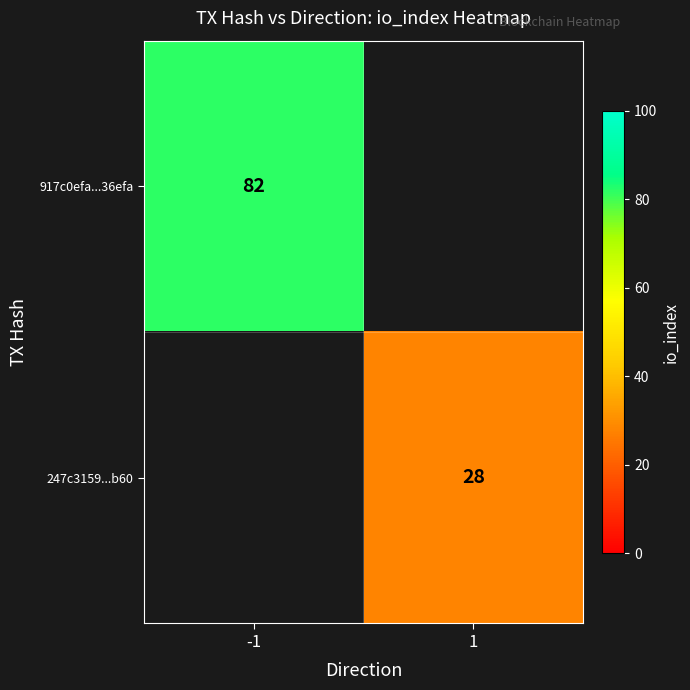

True or false: 917c0efa...36efa has a value of 132 at -1.

False